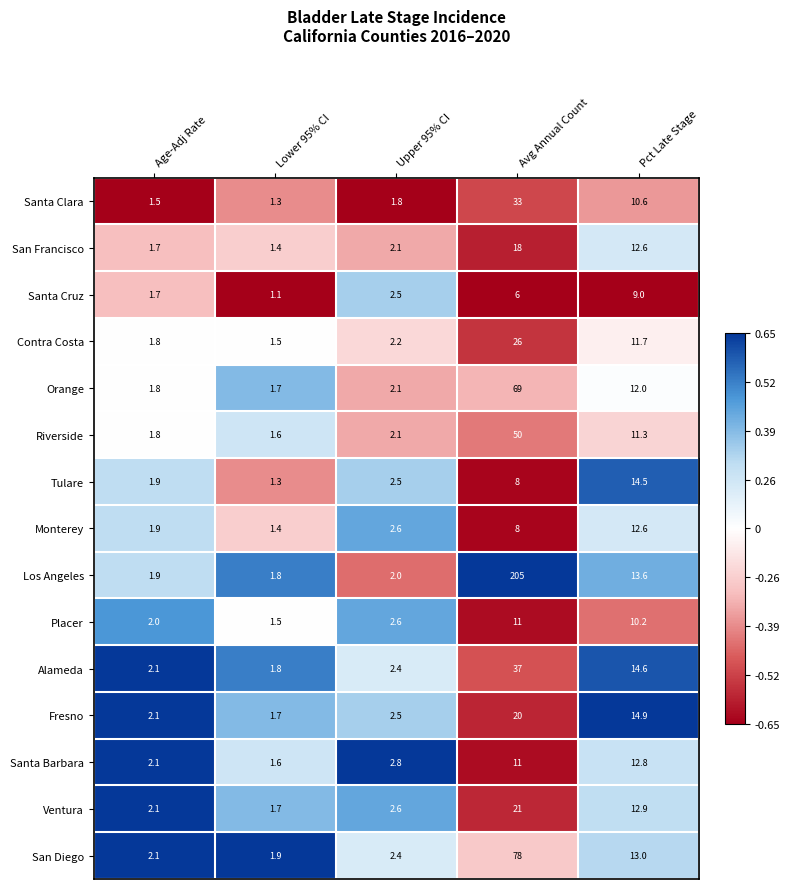

At which category is the sum across all series the highest?

Avg Annual Count